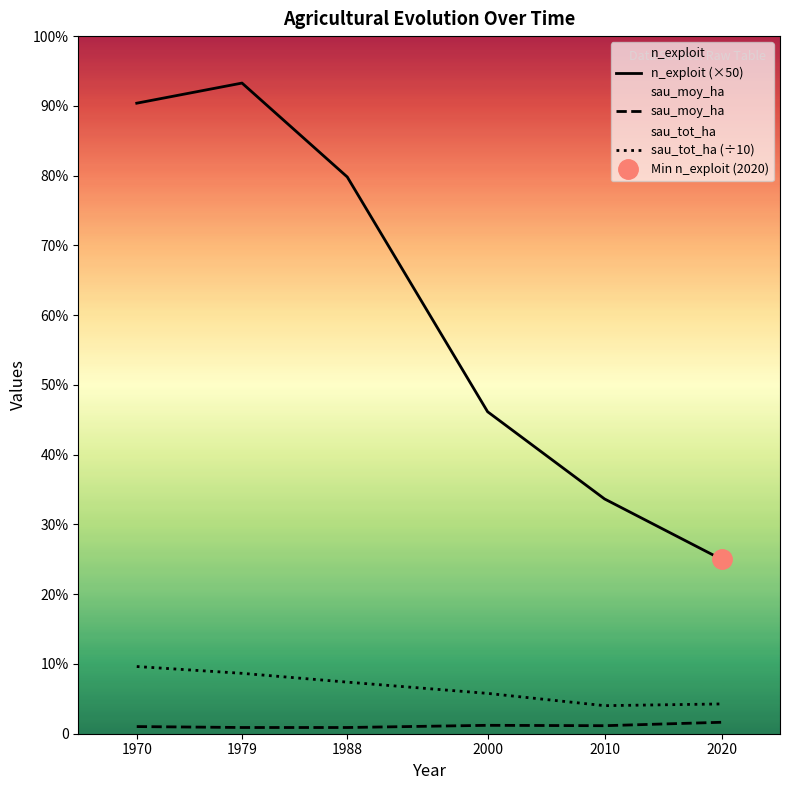

True or false: sau_tot_ha (÷10) has more than 1 points higher than both neighbors.

False